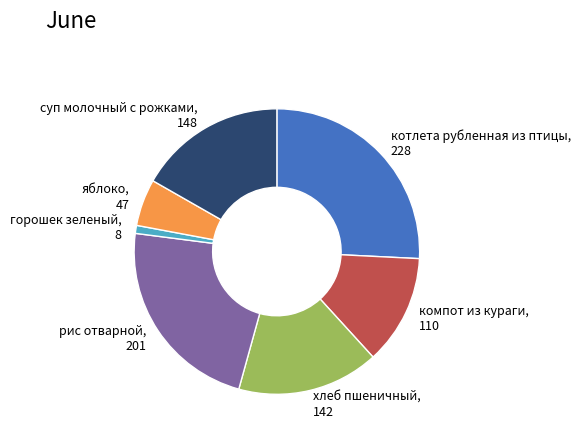

Do суп молочный с рожками and компот из кураги together represent more than half of the pie?

No